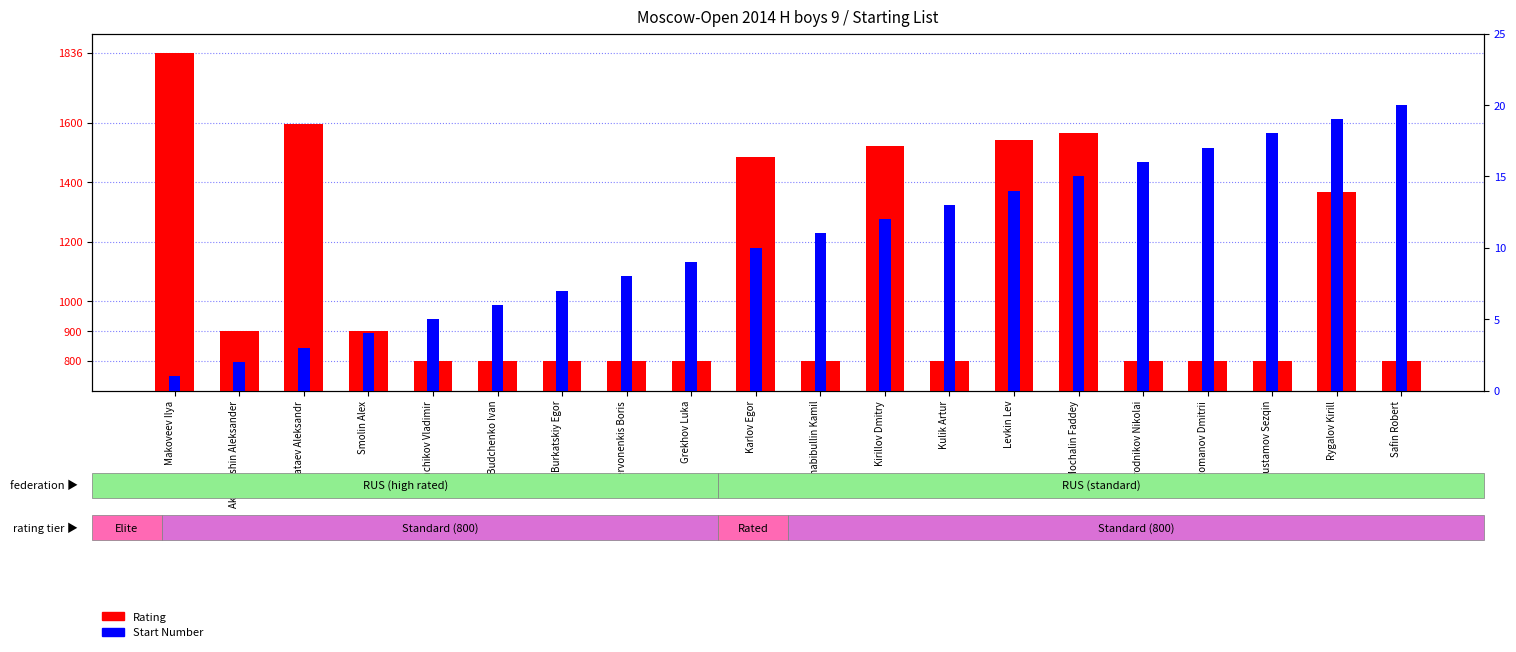

What position from the right is Chervonenkis Boris?

13